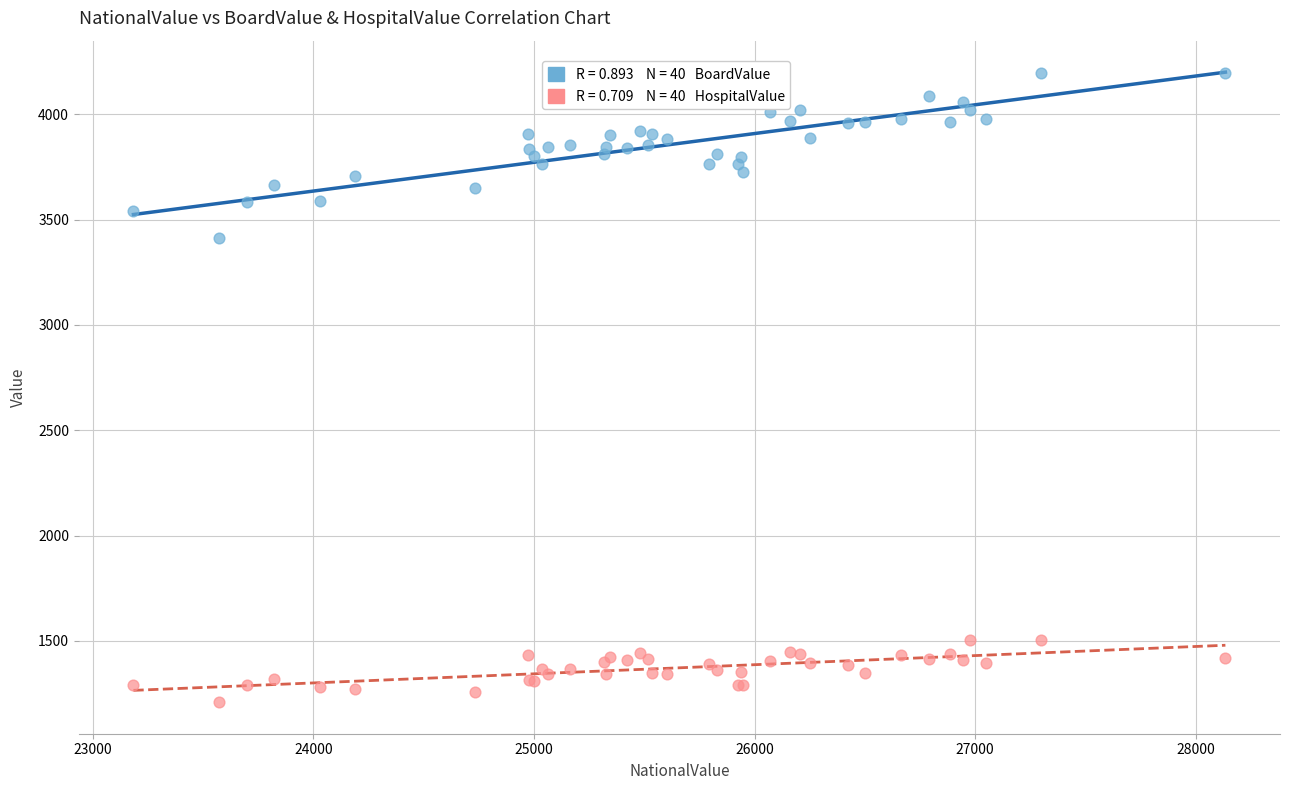

Across all series, what Y value is closest to 2703?

3411